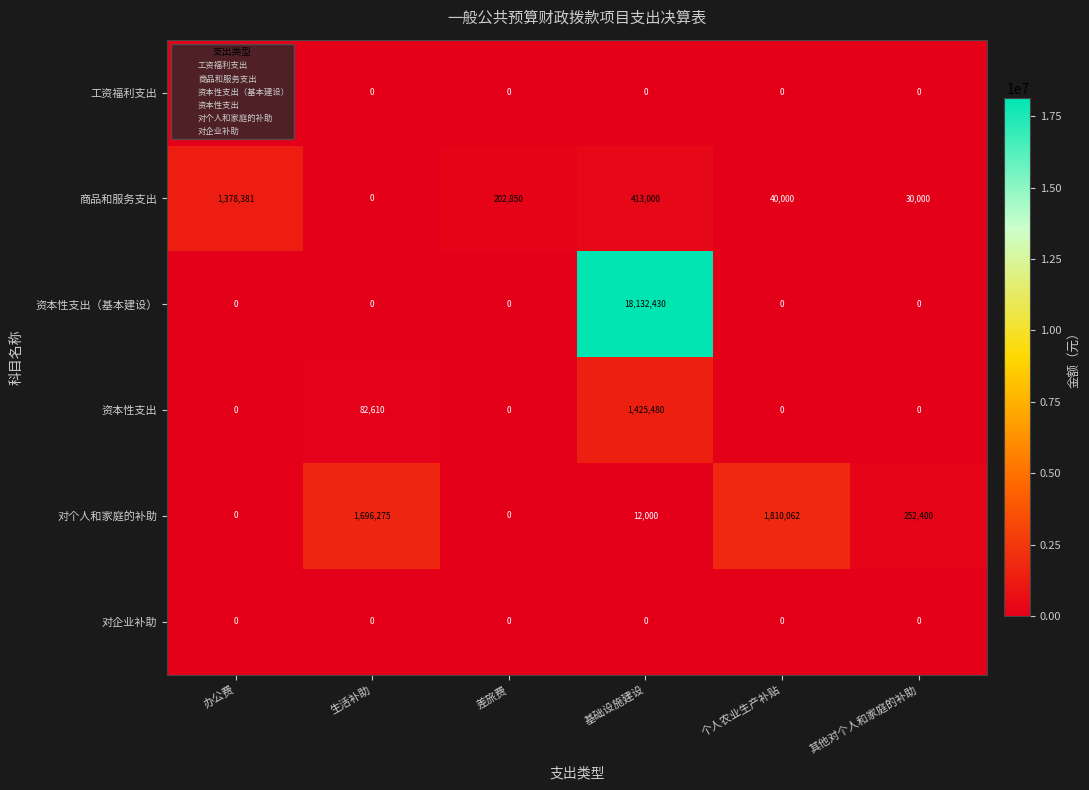

At which category is the sum across all series the highest?

基础设施建设